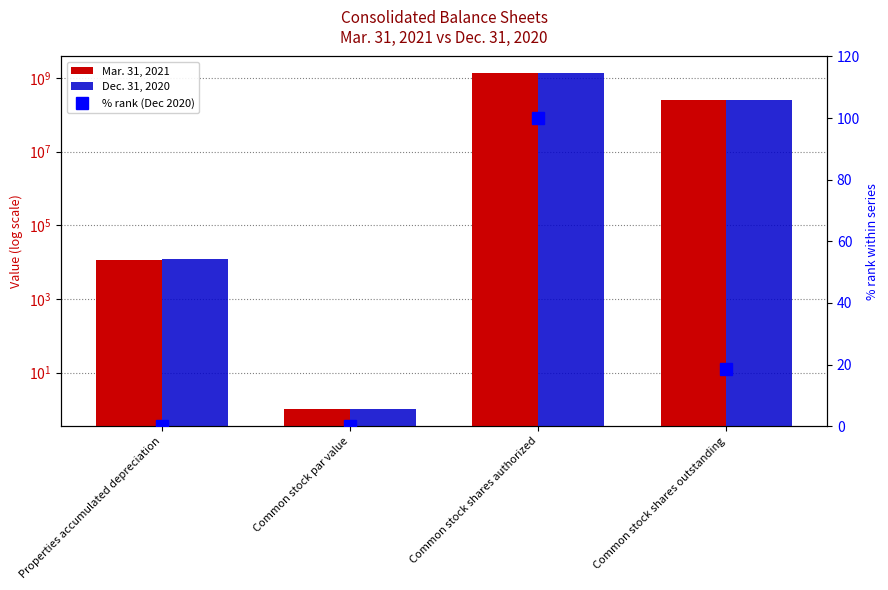

What is the minimum value for Mar. 31, 2021?

1.0